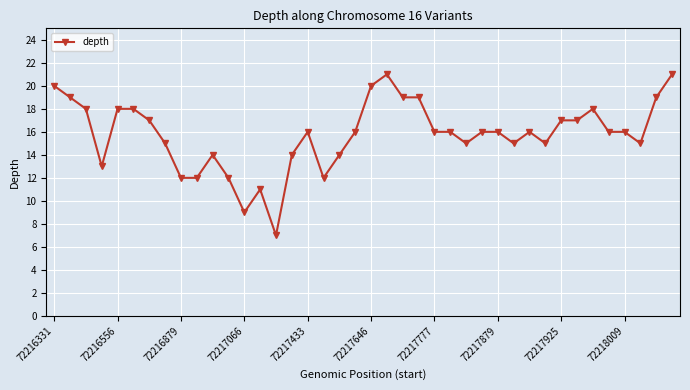

What is the greatest value displayed?

21